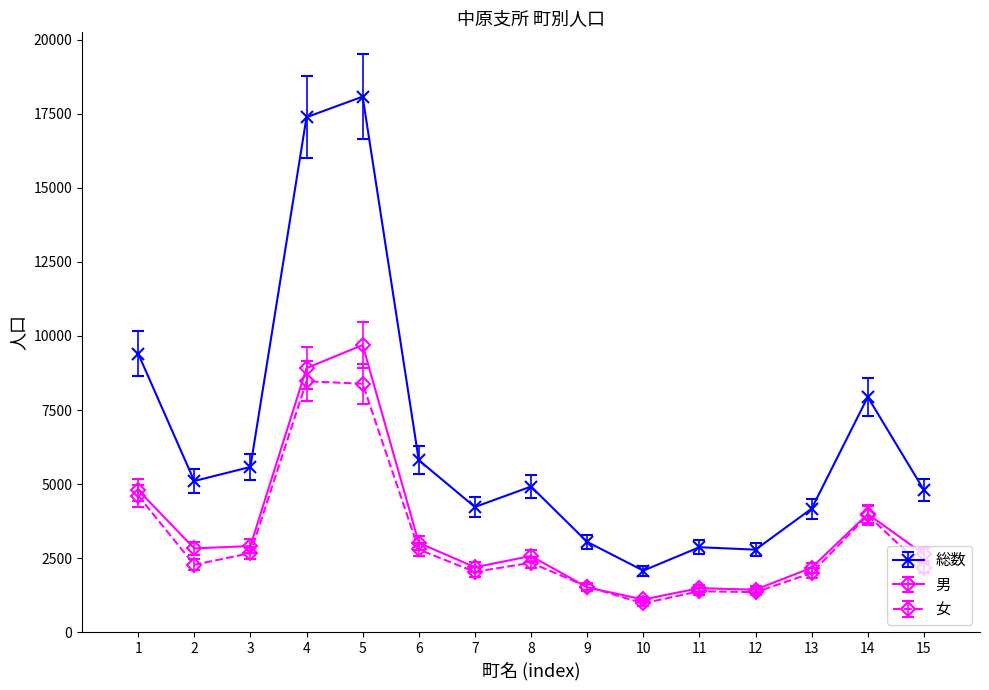

Rank the series by their maximum value, from lowest to highest.

女, 男, 総数